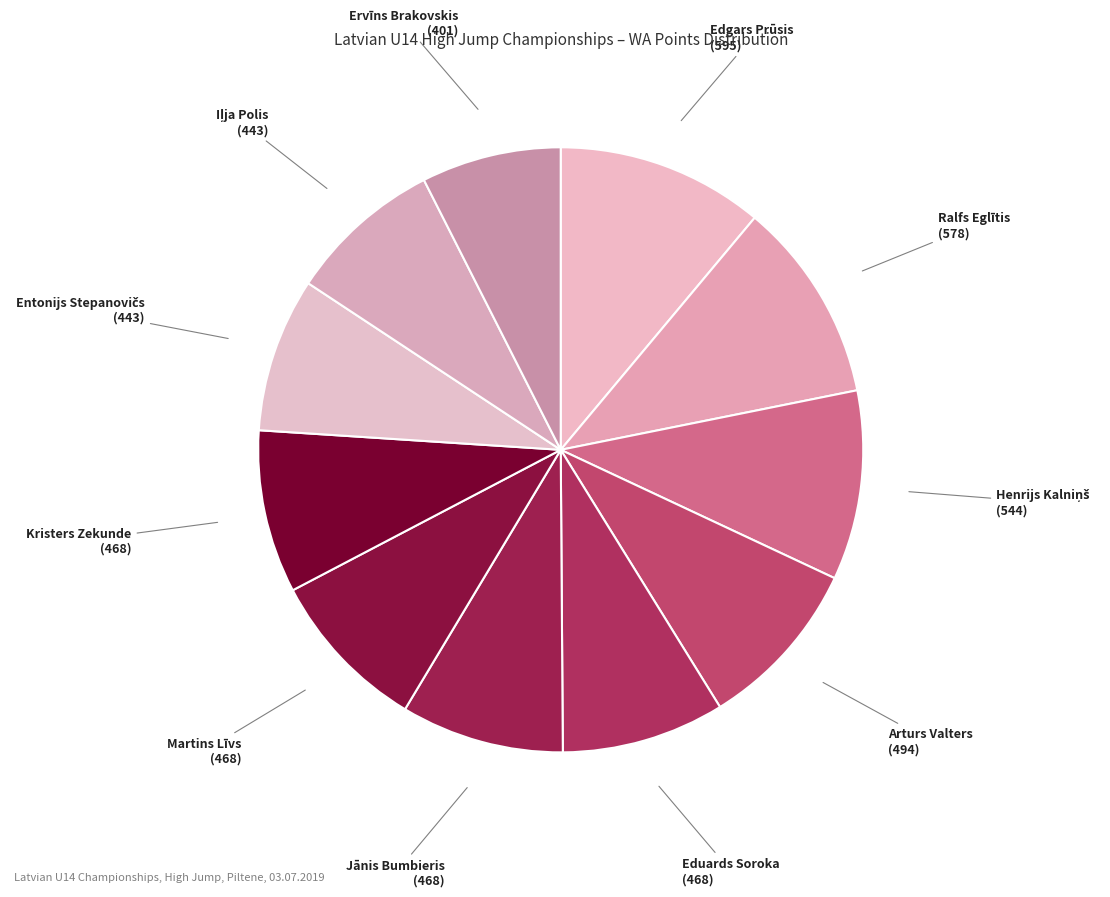

The Martins Līvs slice represents 1% of the pie. True or false?

False